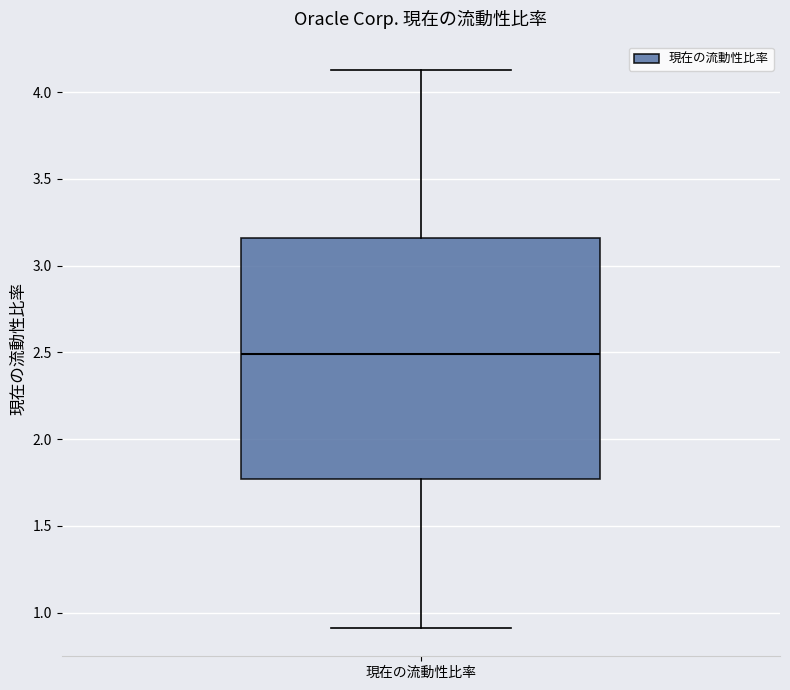

Read this box plot against the y-axis: the position of the median line, the range covered by the box, and the ends of both whiskers. The values are not printed on the chart, so give them approximately, as read against the axis.

median 2.50, box 1.75 to 3.15, whiskers 0.90 to 4.15